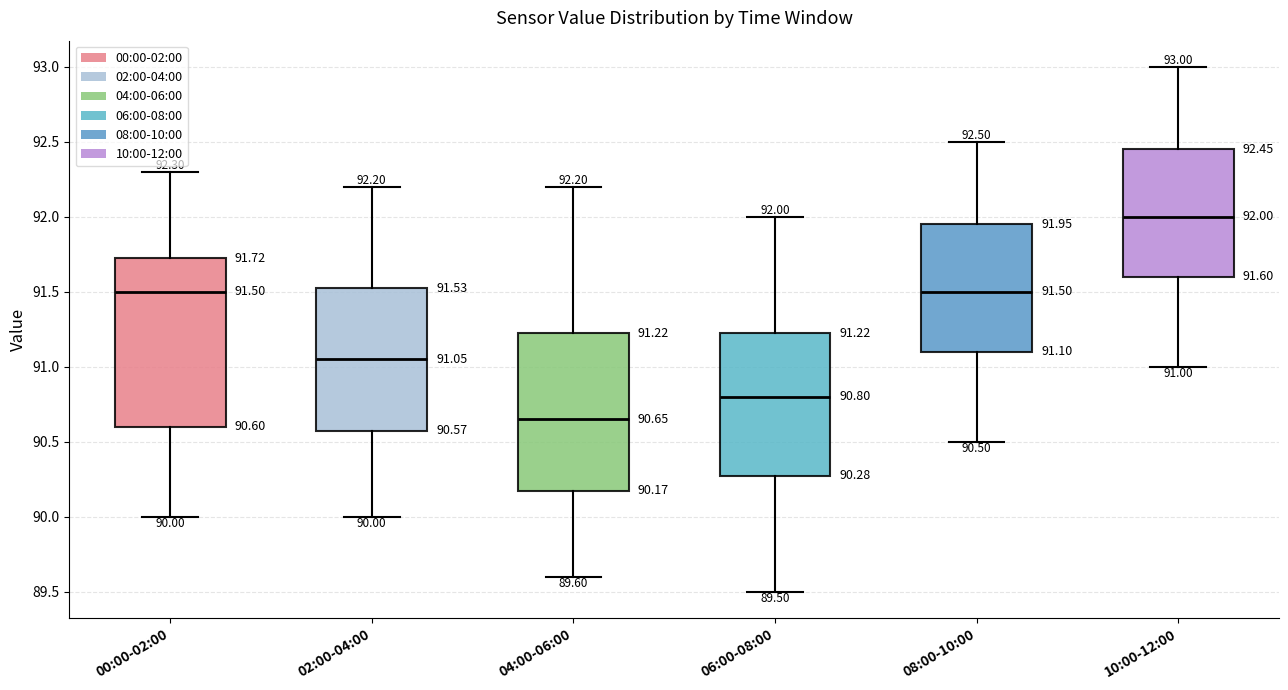

Which box has the highest median line?

10:00-12:00